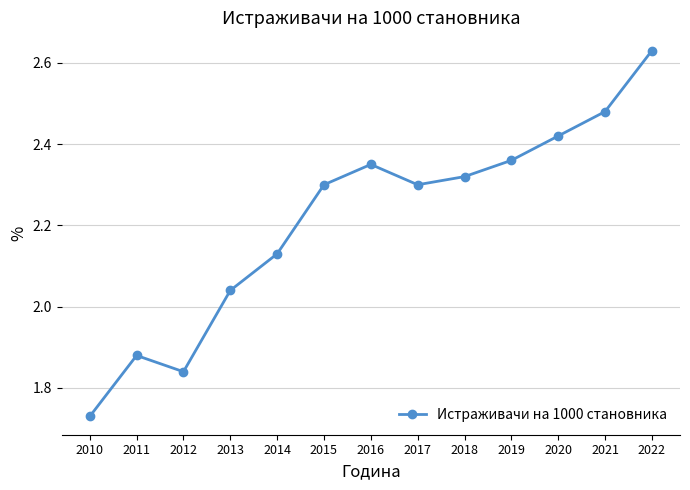

At which label does the data first exceed 2?

2013